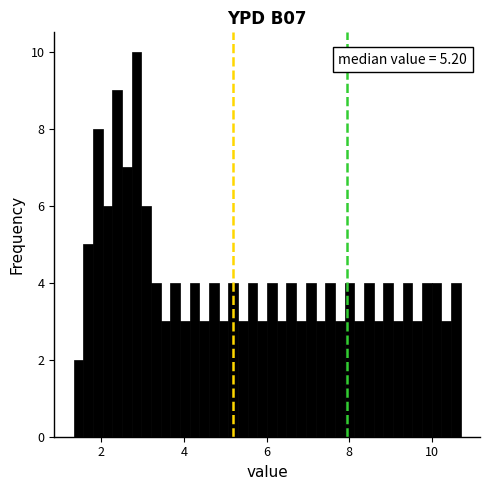

Around what value on the x-axis is the tallest bar? Give the approximate position of its centre, as read against the axis.

2.8